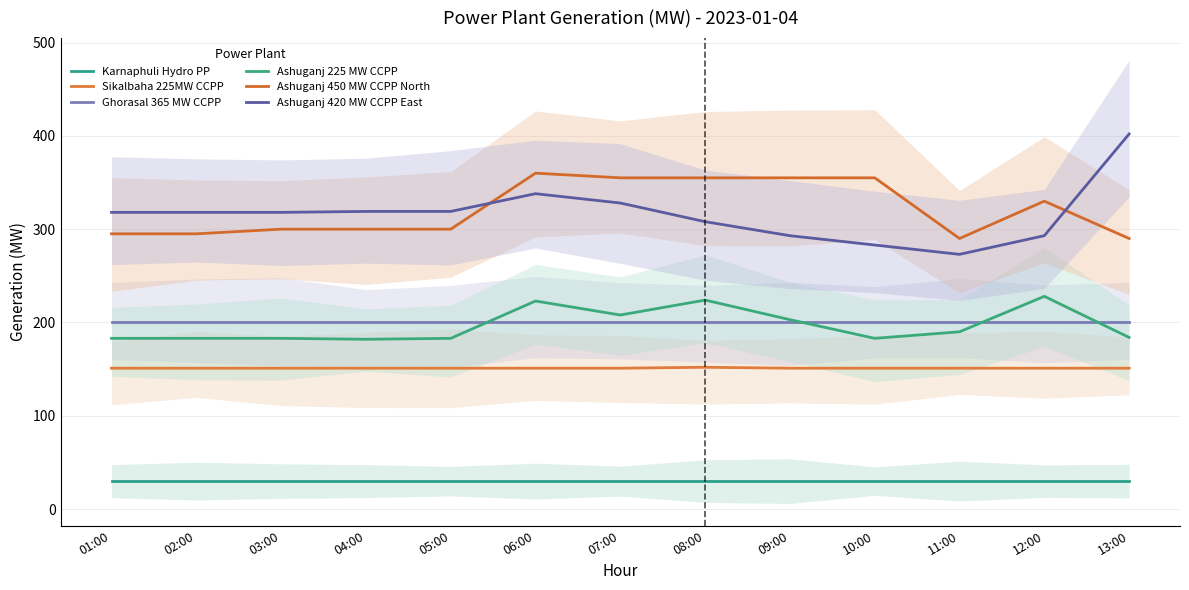

What position from the left is 03:00?

3